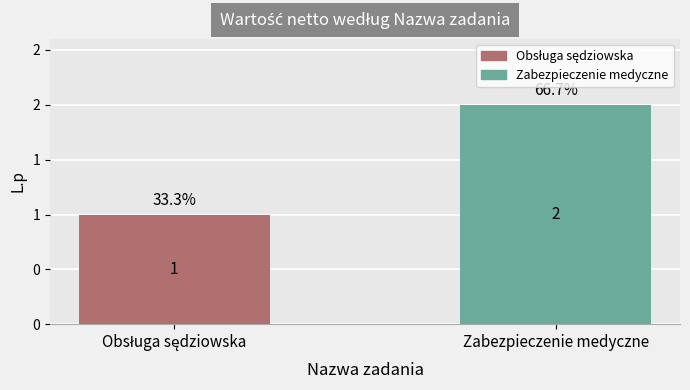

What is the difference between the values at Obsługa sędziowska and Zabezpieczenie medyczne?

1